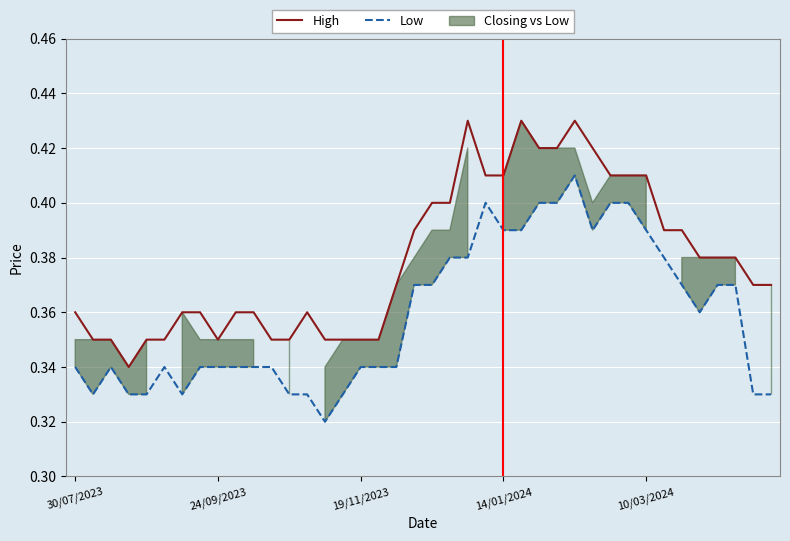

Reading right to left, what are all the values shown in this chart?

High: 0.4	0.4	0.4	0.4	0.4	0.4	0.4	0.4	0.4	0.4	0.4	0.4	0.4	0.4	0.4	0.4	0.4	0.4	0.4	0.4	0.4	0.4	0.3	0.3	0.3	0.3	0.4	0.3	0.3	0.4	0.4	0.3	0.4	0.4	0.3	0.3	0.3	0.3	0.3	0.4
Low: 0.3	0.3	0.4	0.4	0.4	0.4	0.4	0.4	0.4	0.4	0.4	0.4	0.4	0.4	0.4	0.4	0.4	0.4	0.4	0.4	0.4	0.3	0.3	0.3	0.3	0.3	0.3	0.3	0.3	0.3	0.3	0.3	0.3	0.3	0.3	0.3	0.3	0.3	0.3	0.3